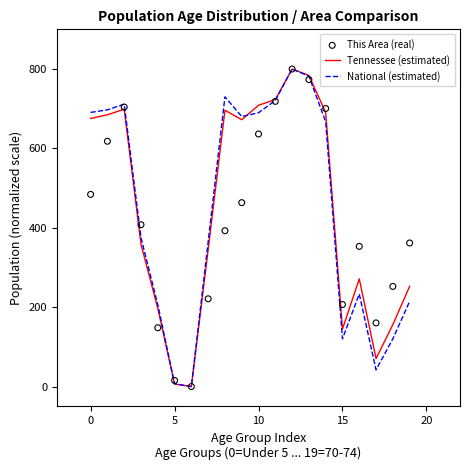

At which category is the sum across all series the highest?

12